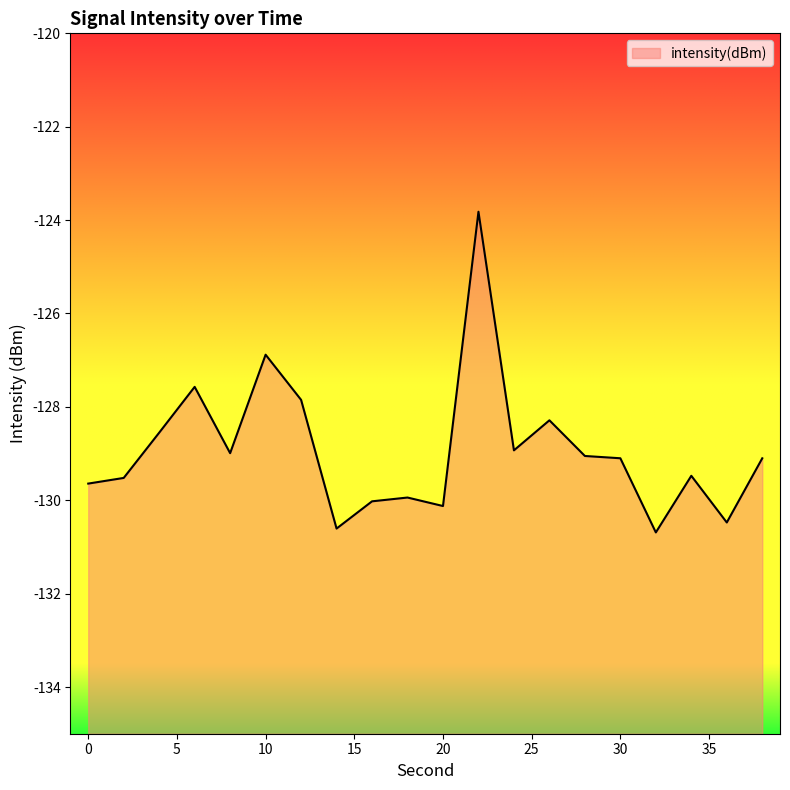

What is the smallest value displayed?

-130.7